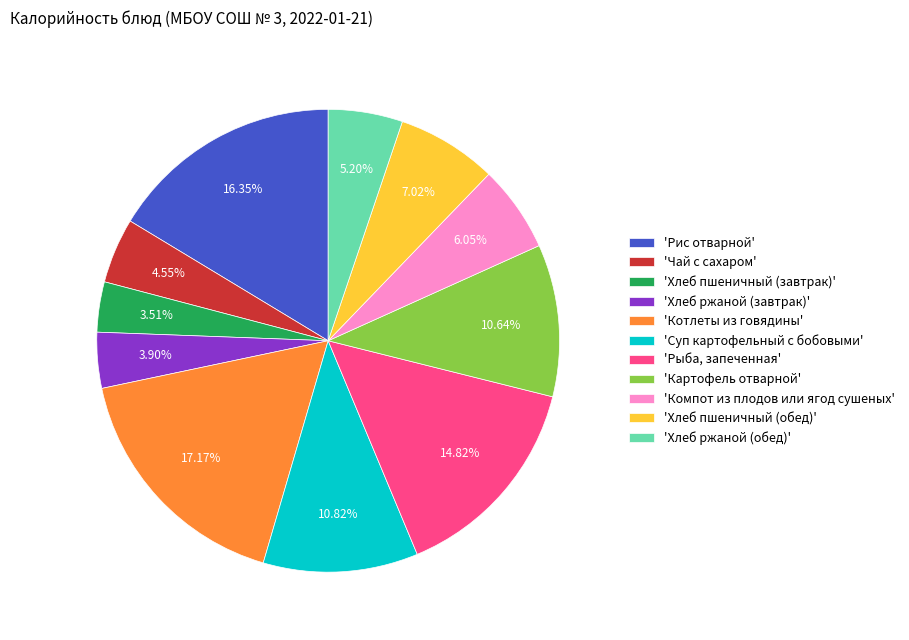

Combined, do 'Хлеб ржаной (обед)' and 'Компот из плодов или ягод сушеных' account for over 50%?

No